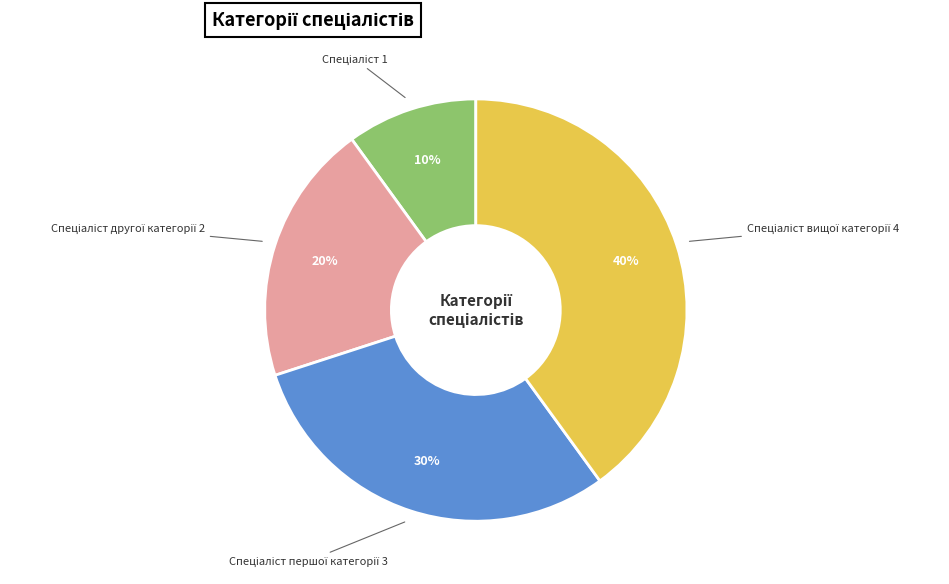

Count the number of slices in the pie.

4